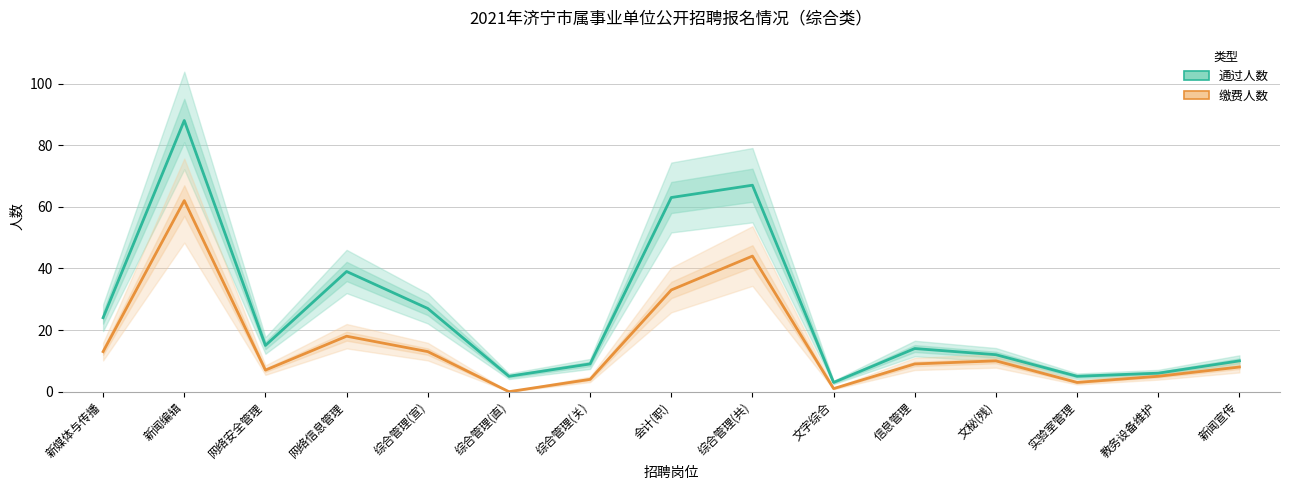

The value of 通过人数 at 综合管理(共) is 17. True or false?

False